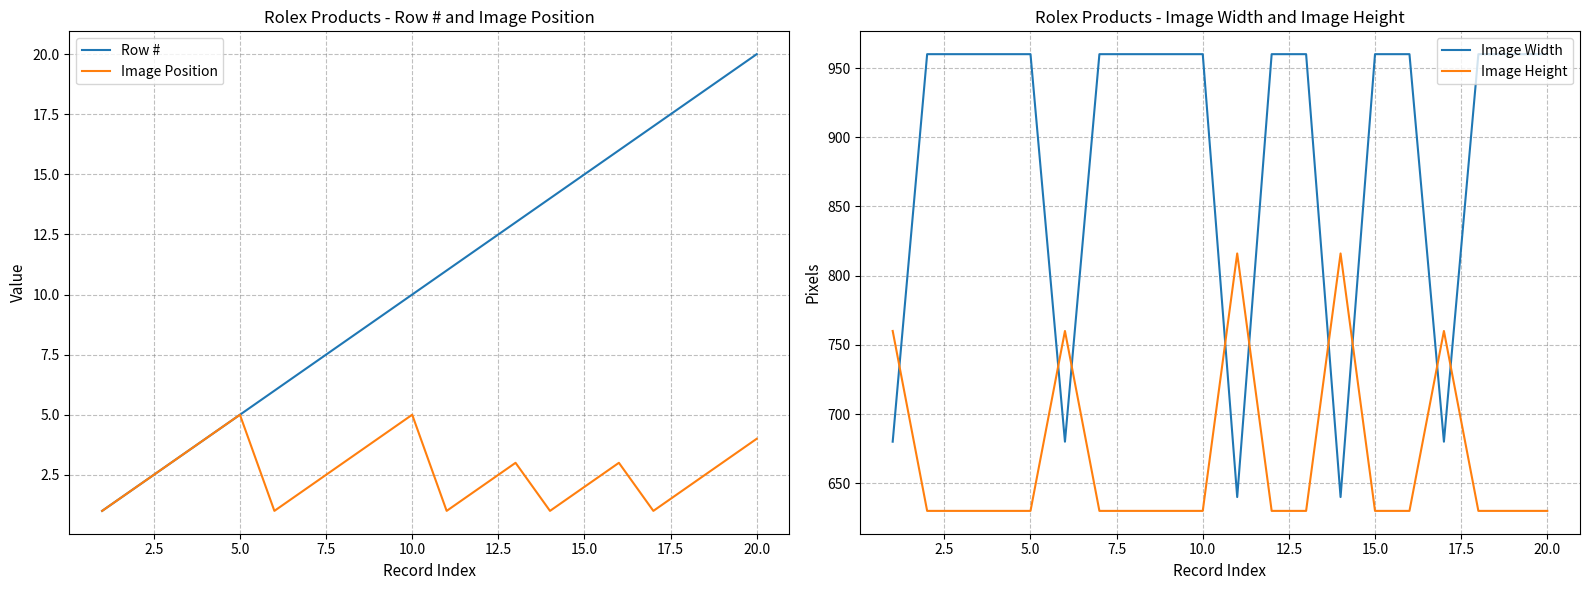

The Image Height series shows 213 at 5.0. True or false?

False